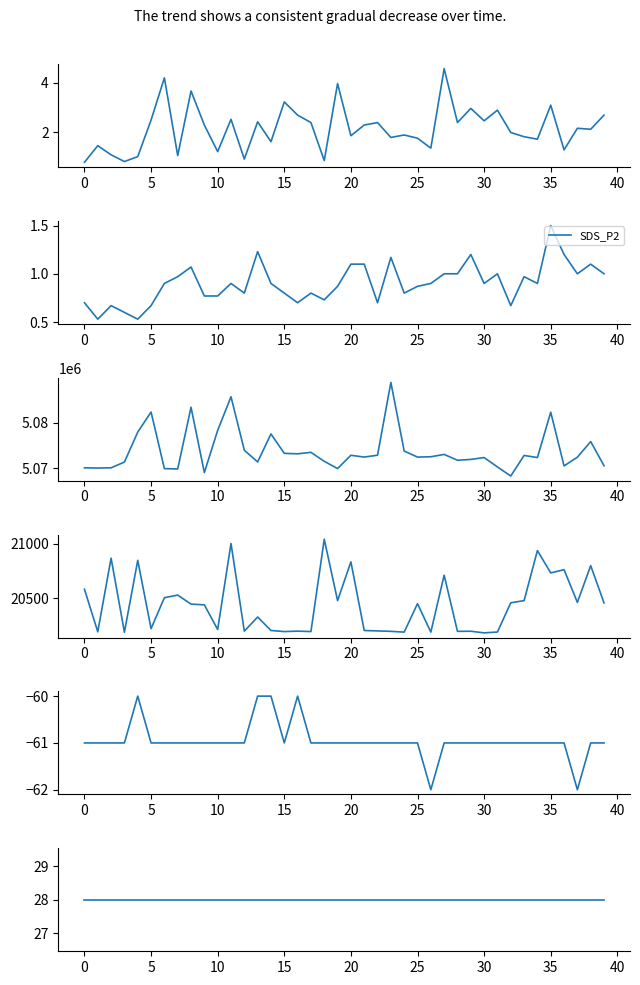

How many data points in Signal are above -61?

4